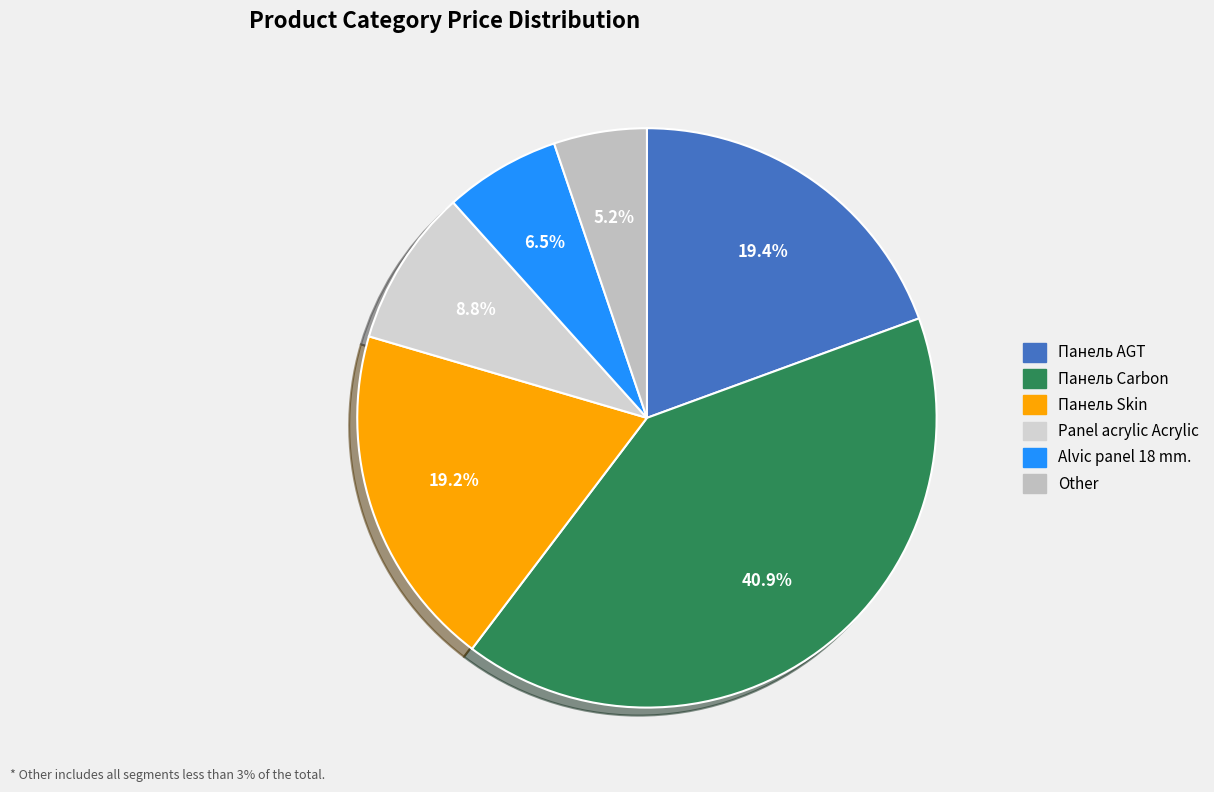

To the nearest percent, what is the difference between the largest and smallest slice percentages?

36%